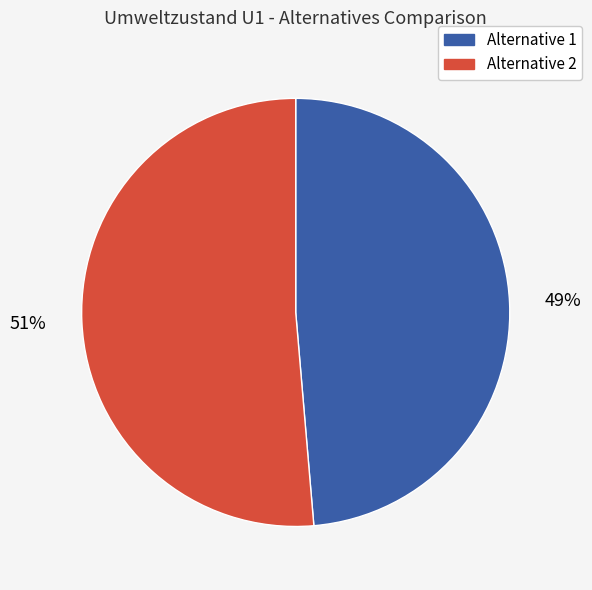

To the nearest percent, what portion does Alternative 2 represent?

51%